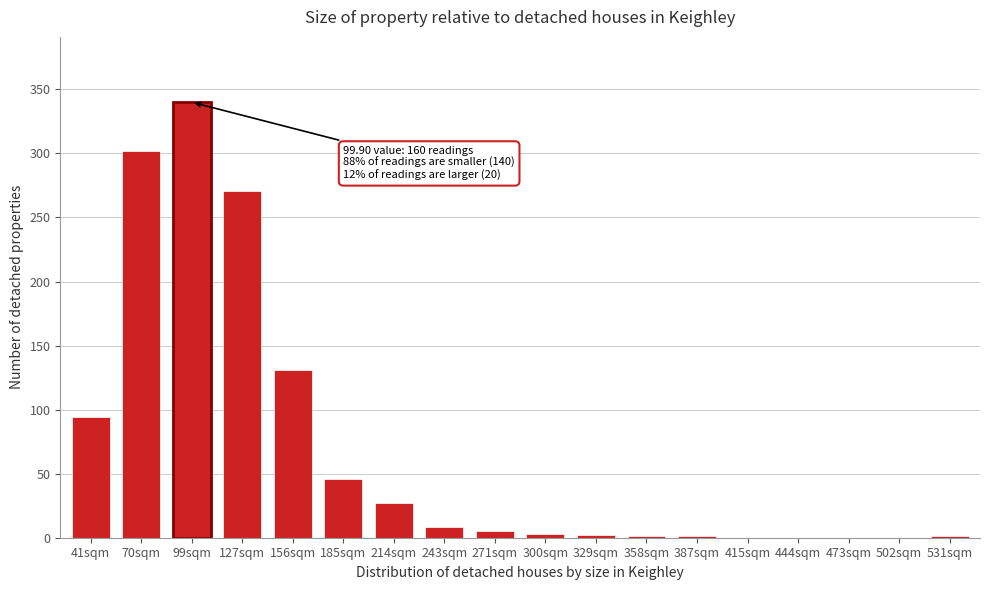

True or false: the data shows 399 at 127sqm.

False